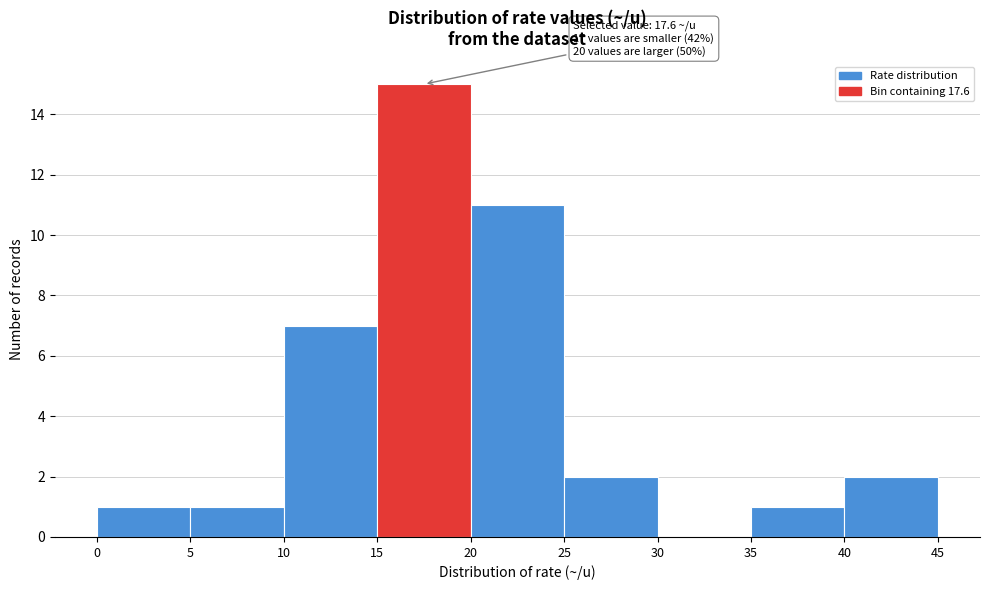

Over which range of the x-axis is the bar tallest?

15 to 20